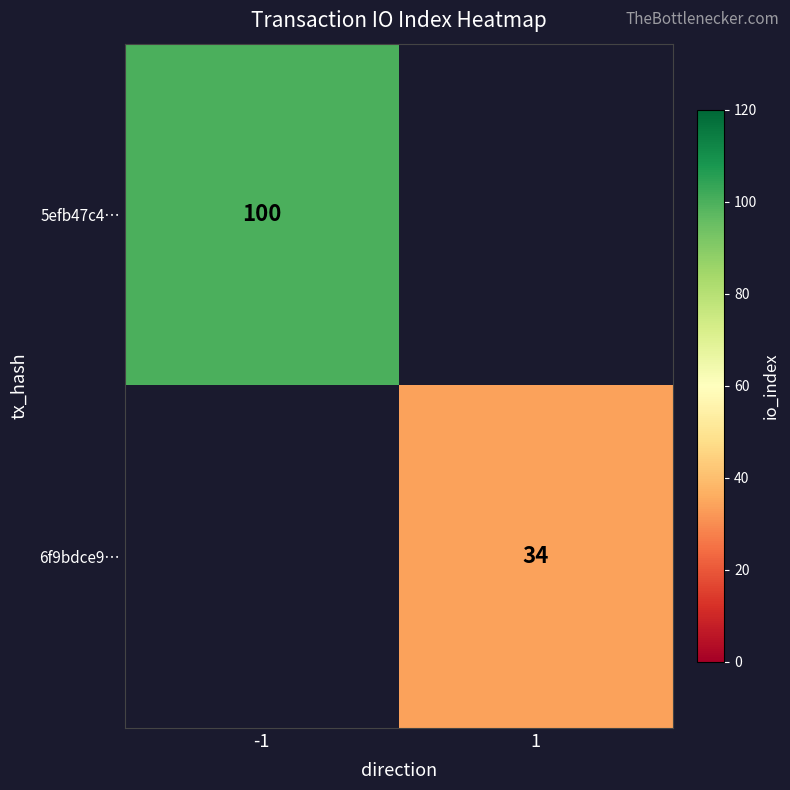

The 5efb47c4… series shows 164 at -1. True or false?

False